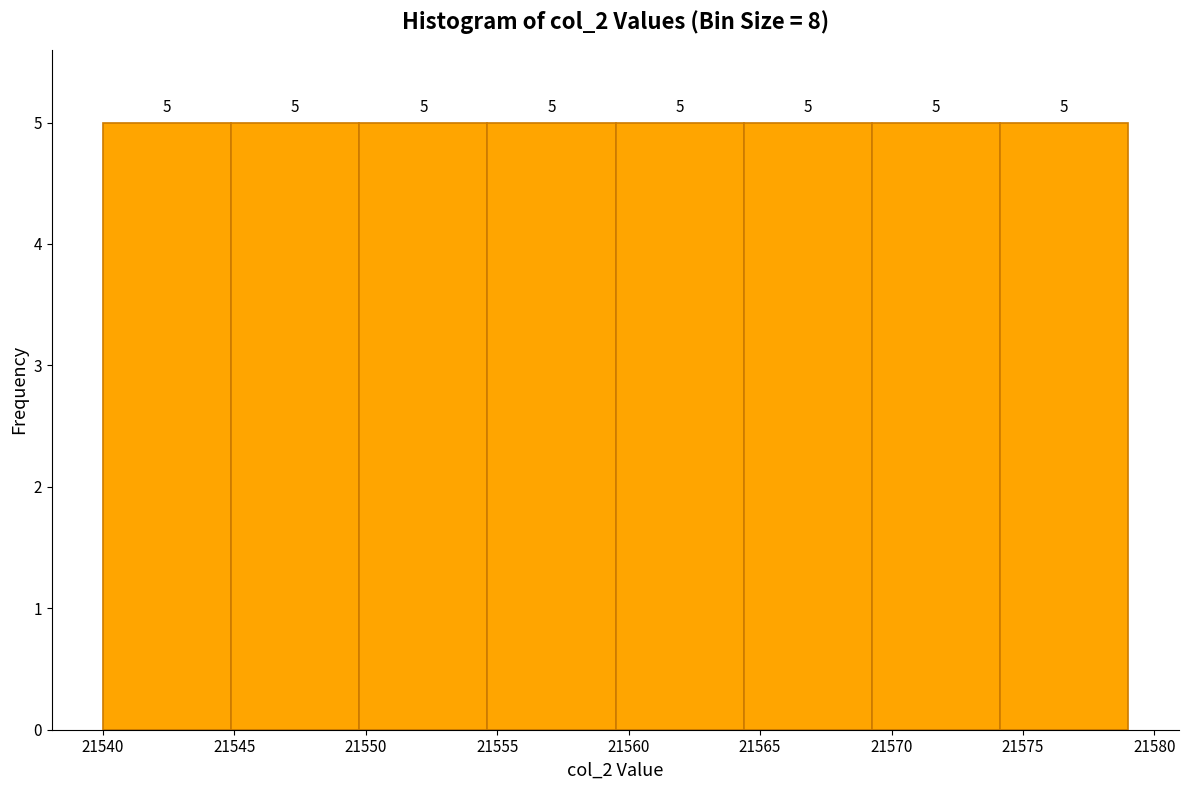

What is the height of the bar covering 21550.0 to 21554.5 on the x-axis? The bar edges are not printed on the chart, so give them approximately, as read against the axis.

5